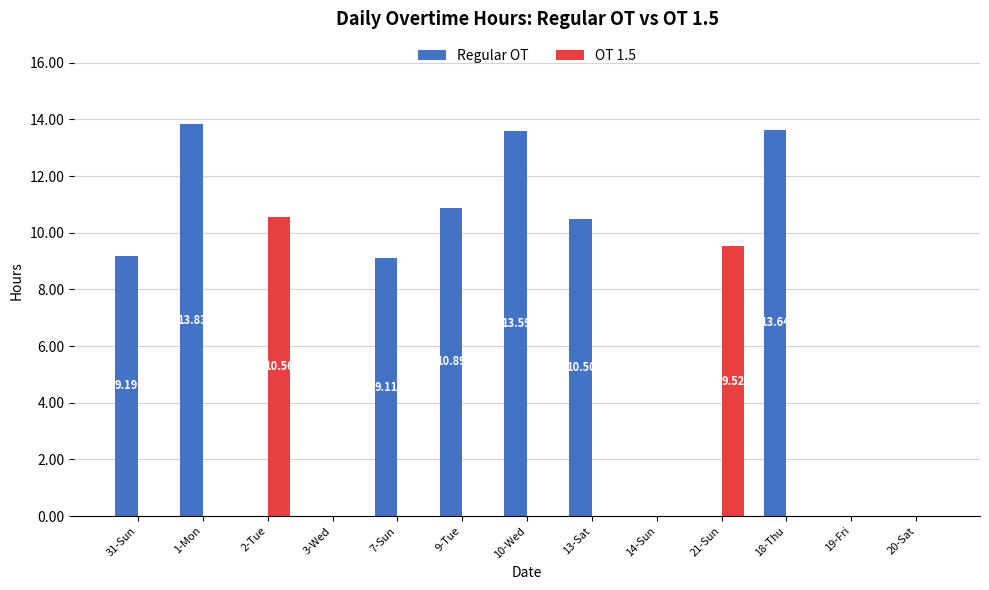

Reading left to right, what are all the values shown in this chart?

Regular OT: 9.2	13.8	0.0	0.0	9.1	10.9	13.6	10.5	0.0	0.0	13.6	0.0	0.0
OT 1.5: 0.0	0.0	10.6	0.0	0.0	0.0	0.0	0.0	0.0	9.5	0.0	0.0	0.0